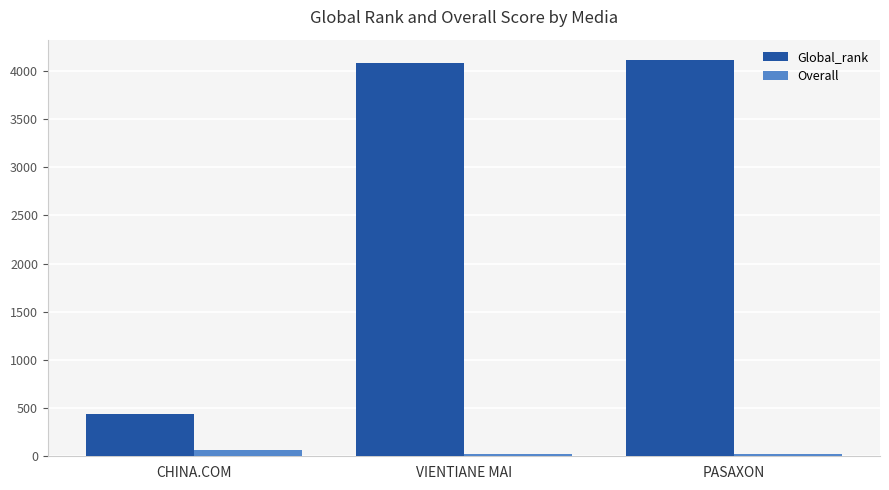

What is the label of the 1st bar from the left?

CHINA.COM